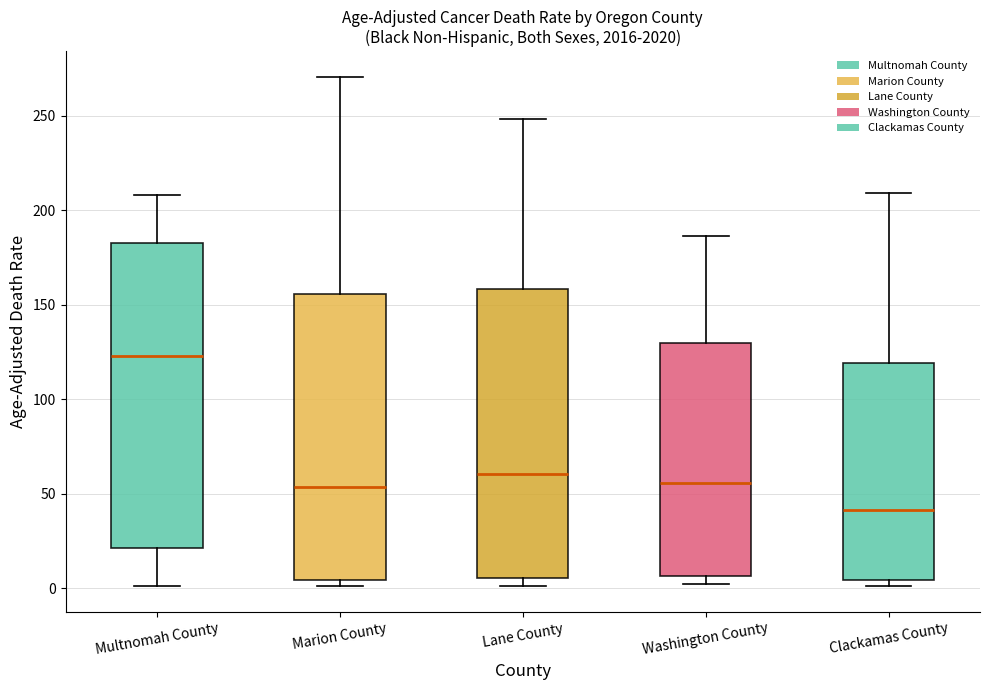

Reading left to right, transcribe this box plot: for each box, give where its median line is, the range the box spans, and where its two whiskers end, as read against the y-axis. The values are not printed on the chart, so give them approximately, as read against the axis.

Multnomah County: median 125, box 20 to 185, whiskers 0 to 210
Marion County: median 55, box 5 to 155, whiskers 0 to 270
Lane County: median 60, box 5 to 160, whiskers 0 to 250
Washington County: median 55, box 5 to 130, whiskers 0 to 185
Clackamas County: median 40, box 5 to 120, whiskers 0 to 210